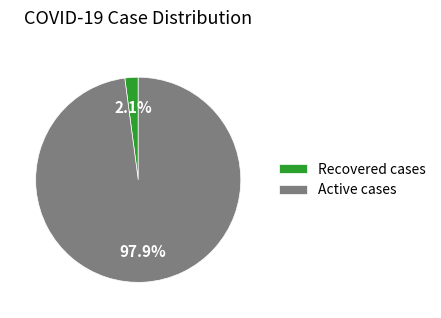

Between Active cases and Recovered cases, which is larger?

Active cases